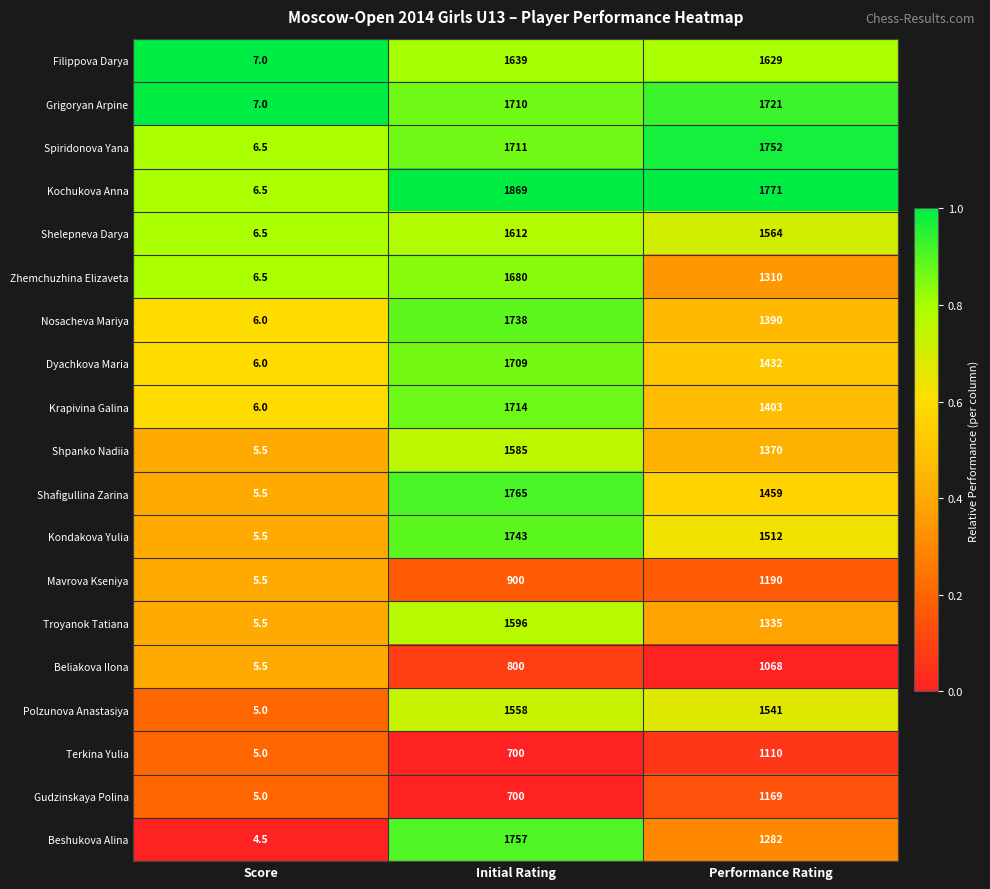

What is the total value across all series at Performance Rating?

27008.0